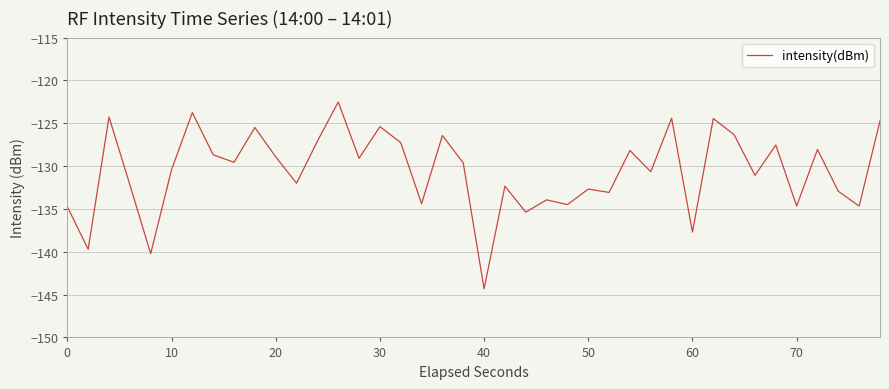

What is the smallest value displayed?

-144.3